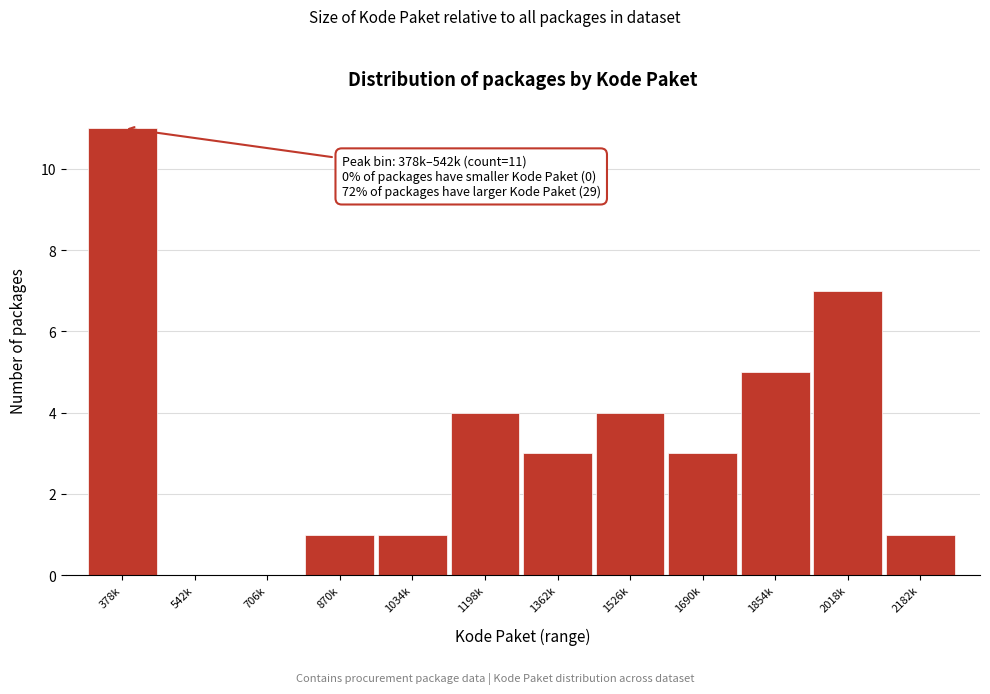

Reading right to left, extract all data points from this chart.

2182k=1	2018k=7	1854k=5	1690k=3	1526k=4	1362k=3	1198k=4	1034k=1	870k=1	706k=0	542k=0	378k=11